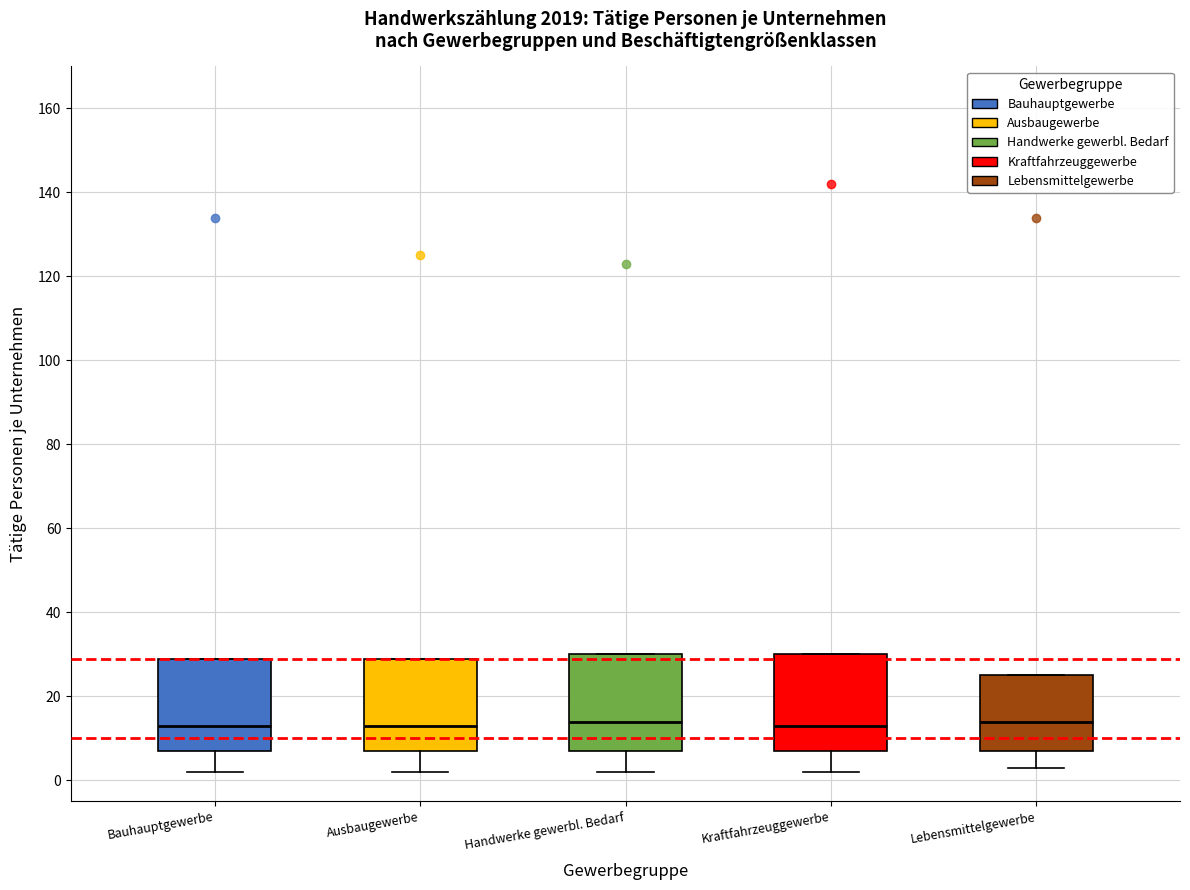

Where is the lower edge of the box for Ausbaugewerbe on the y-axis? The values are not printed on the chart, so give them approximately, as read against the axis.

8